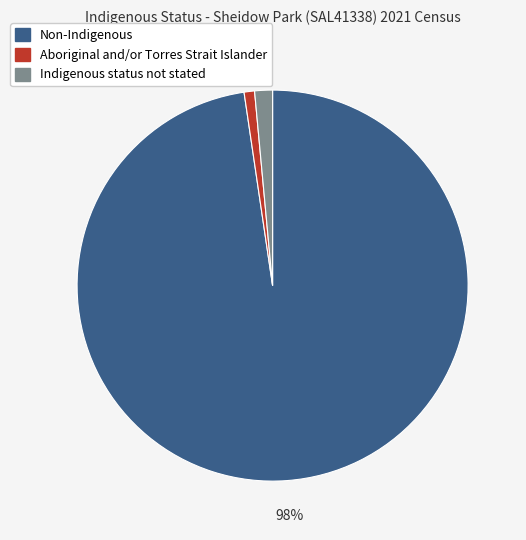

To the nearest percent, what is the combined percentage of Indigenous status not stated and Aboriginal and/or Torres Strait Islander?

2%